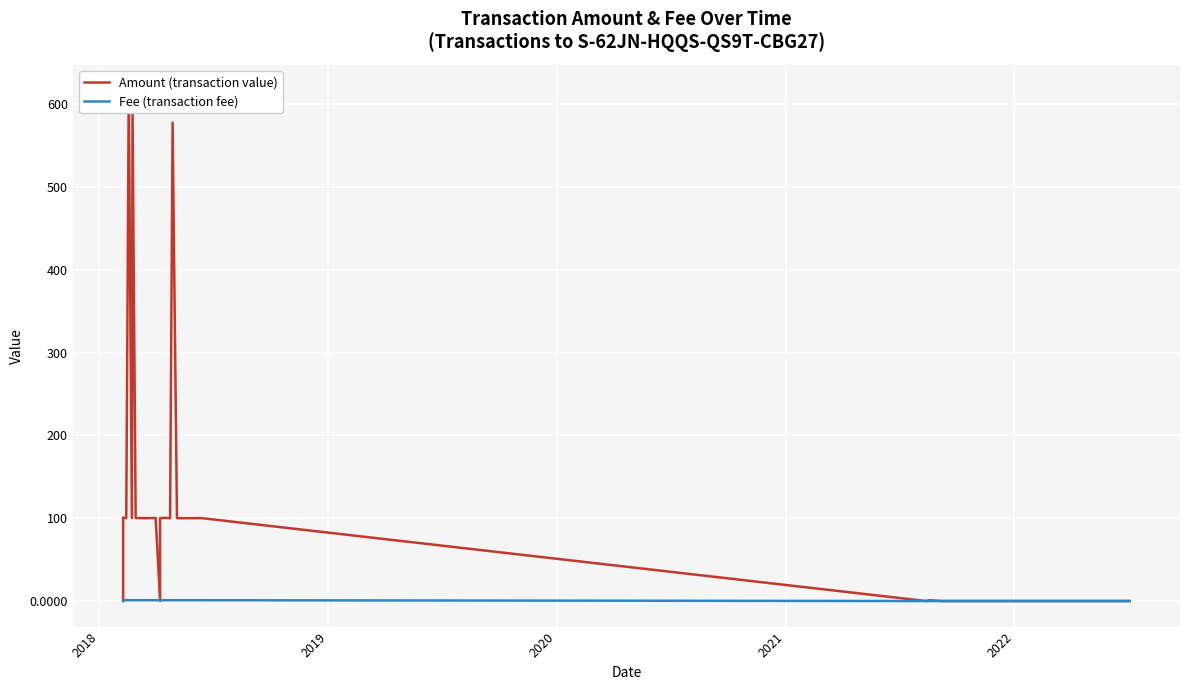

True or false: Fee (transaction fee) has a value of 0.0 at 24.

False